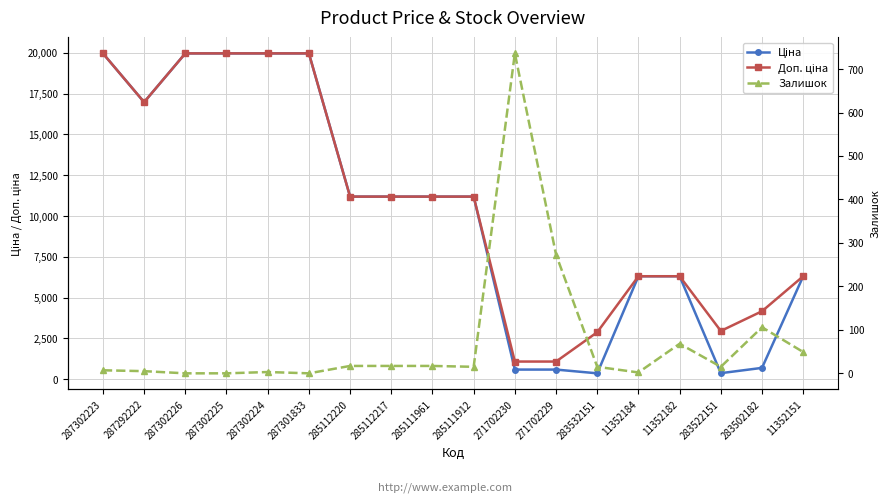

True or false: Ціна has a value of 11188.2 at 285112220.

True